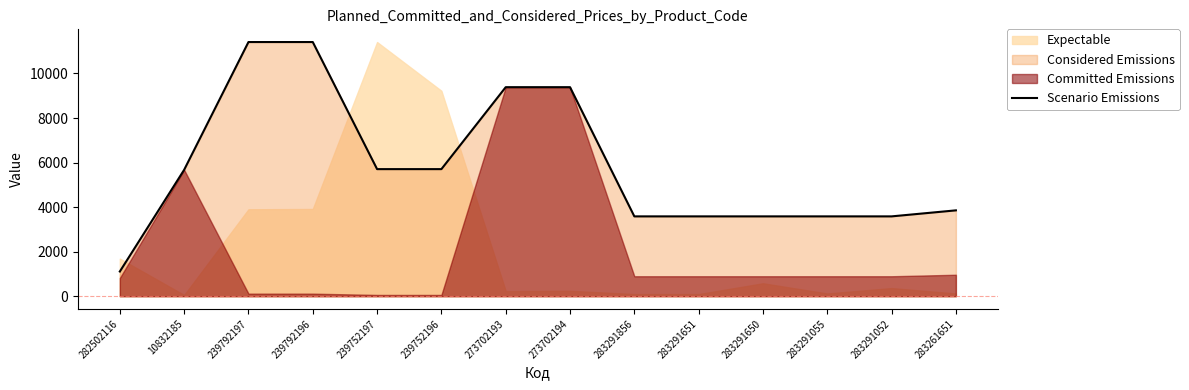

Which has a higher value, 273702194 or 239752196?

273702194